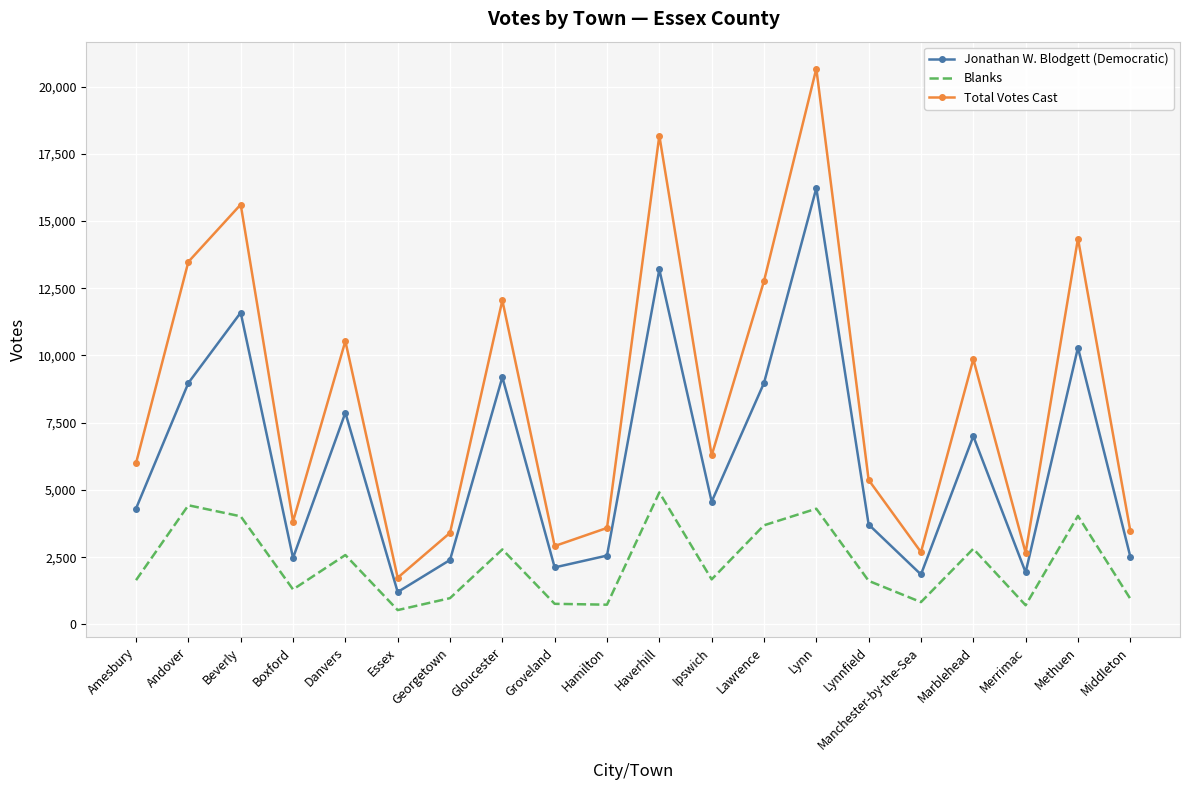

Between Haverhill and Marblehead, which series saw the biggest shift?

Total Votes Cast